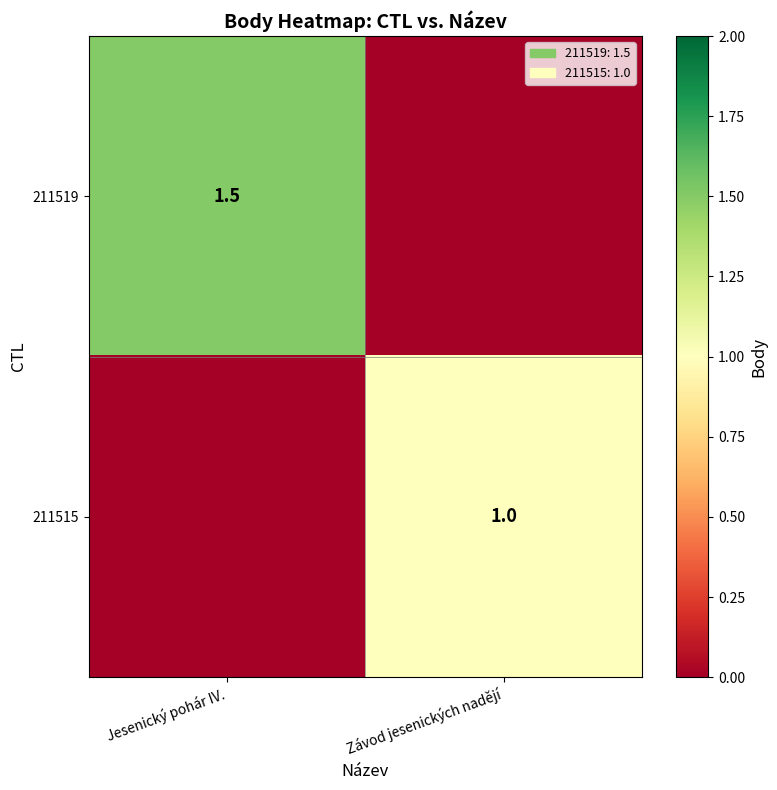

What is the spread (max minus min) of values at Závod jesenických nadějí?

1.0